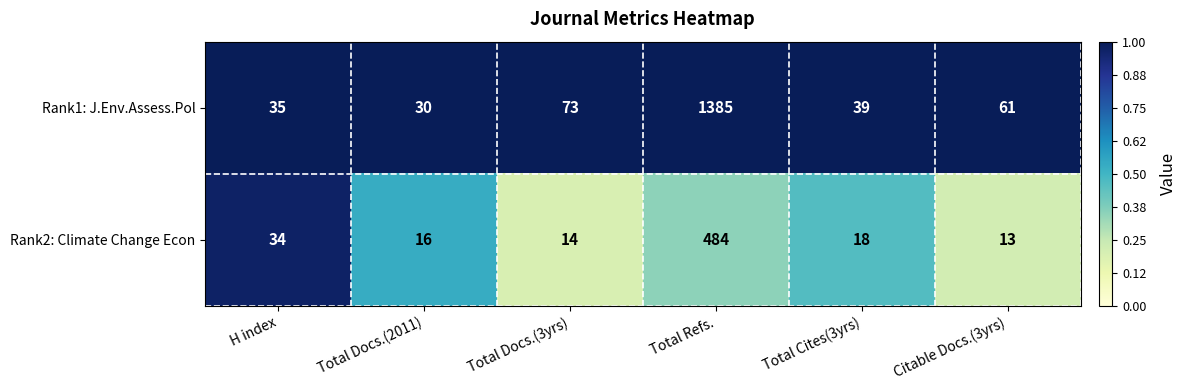

Count the number of categories in the chart.

6